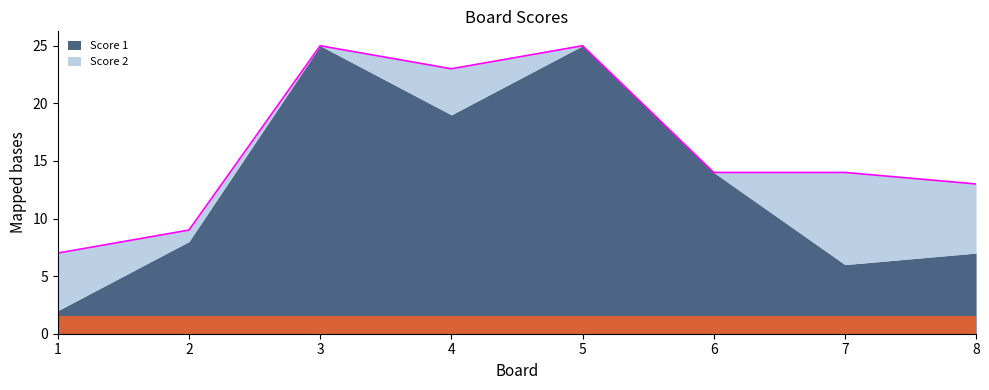

Which series has the largest total across all categories?

Score 1